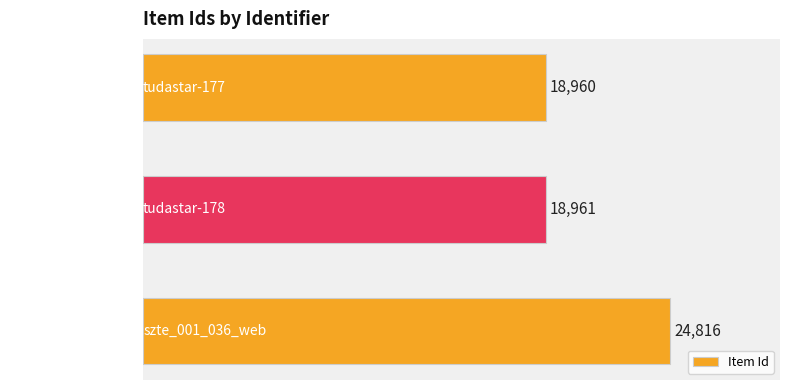

True or false: the data shows 32546 at szte_001_036_web.

False